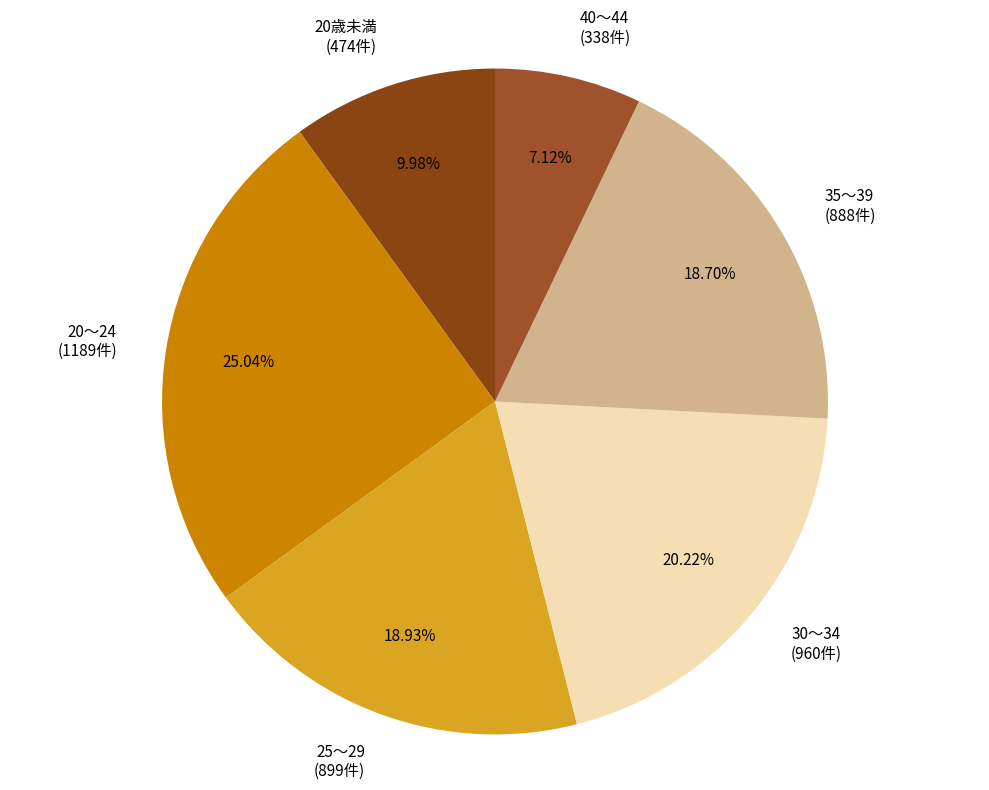

To the nearest percent, what portion does 25～29 represent?

19%